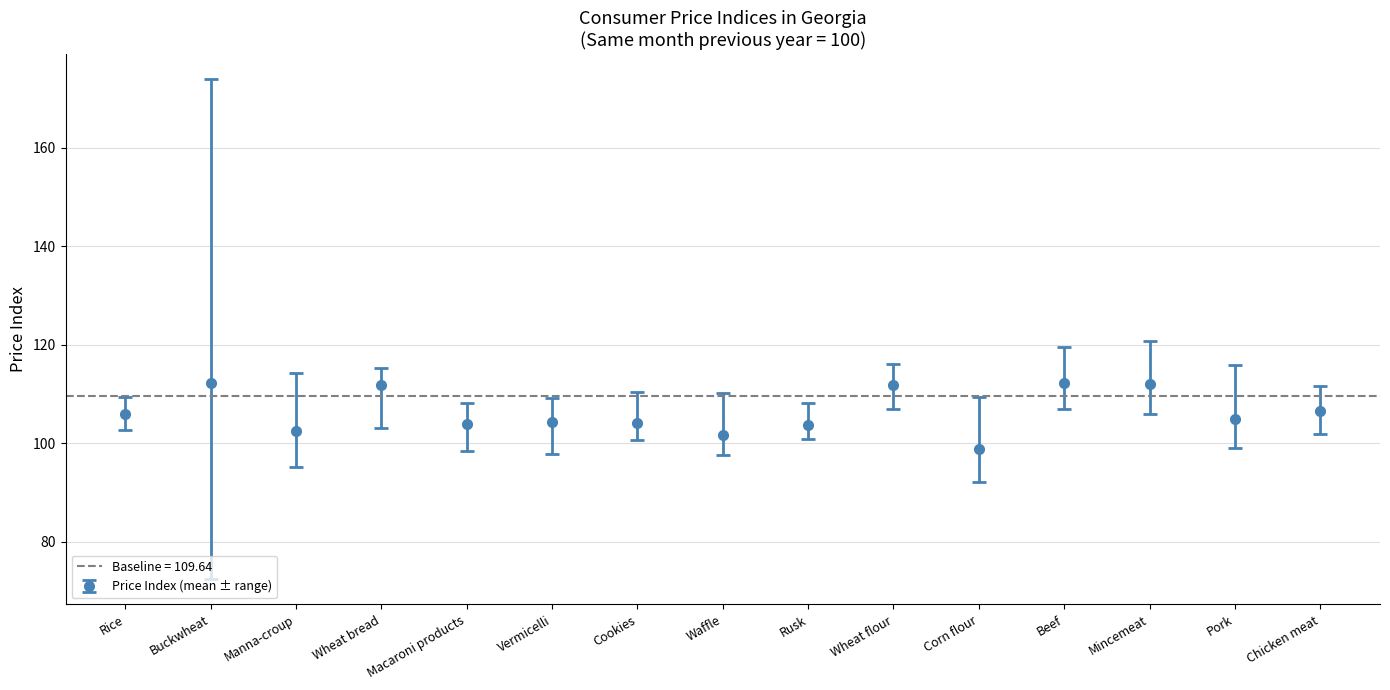

What is the sum of the Month_III values at Buckwheat and Vermicelli?

185.6